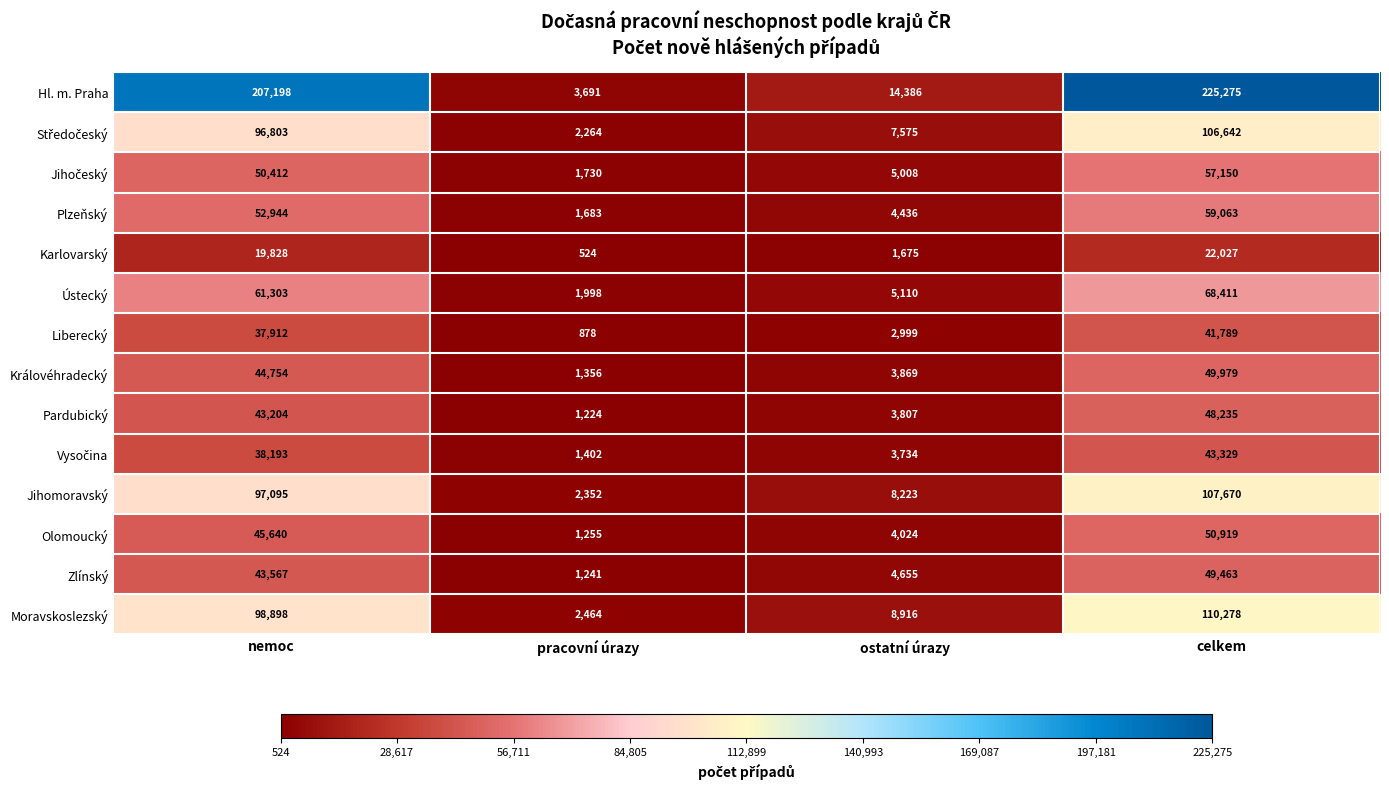

Which label corresponds to the largest value in the chart?

celkem